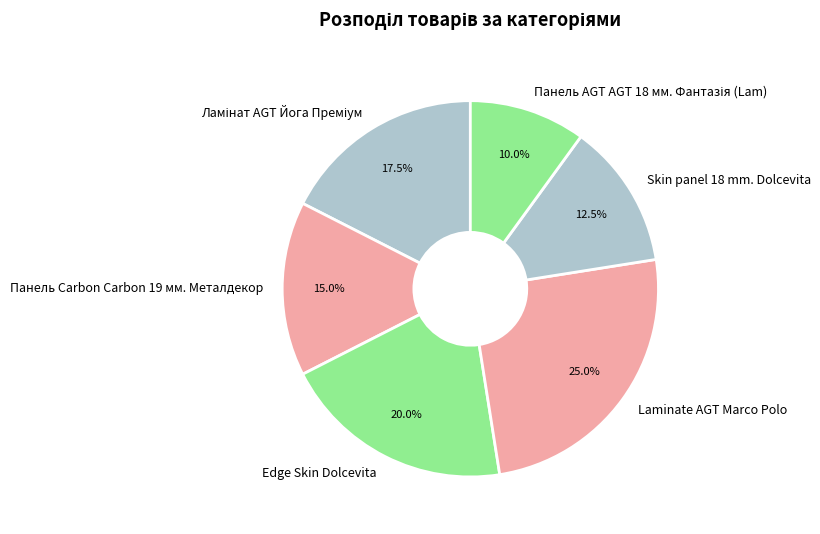

To the nearest percent, what portion does Edge Skin Dolcevita represent?

20%